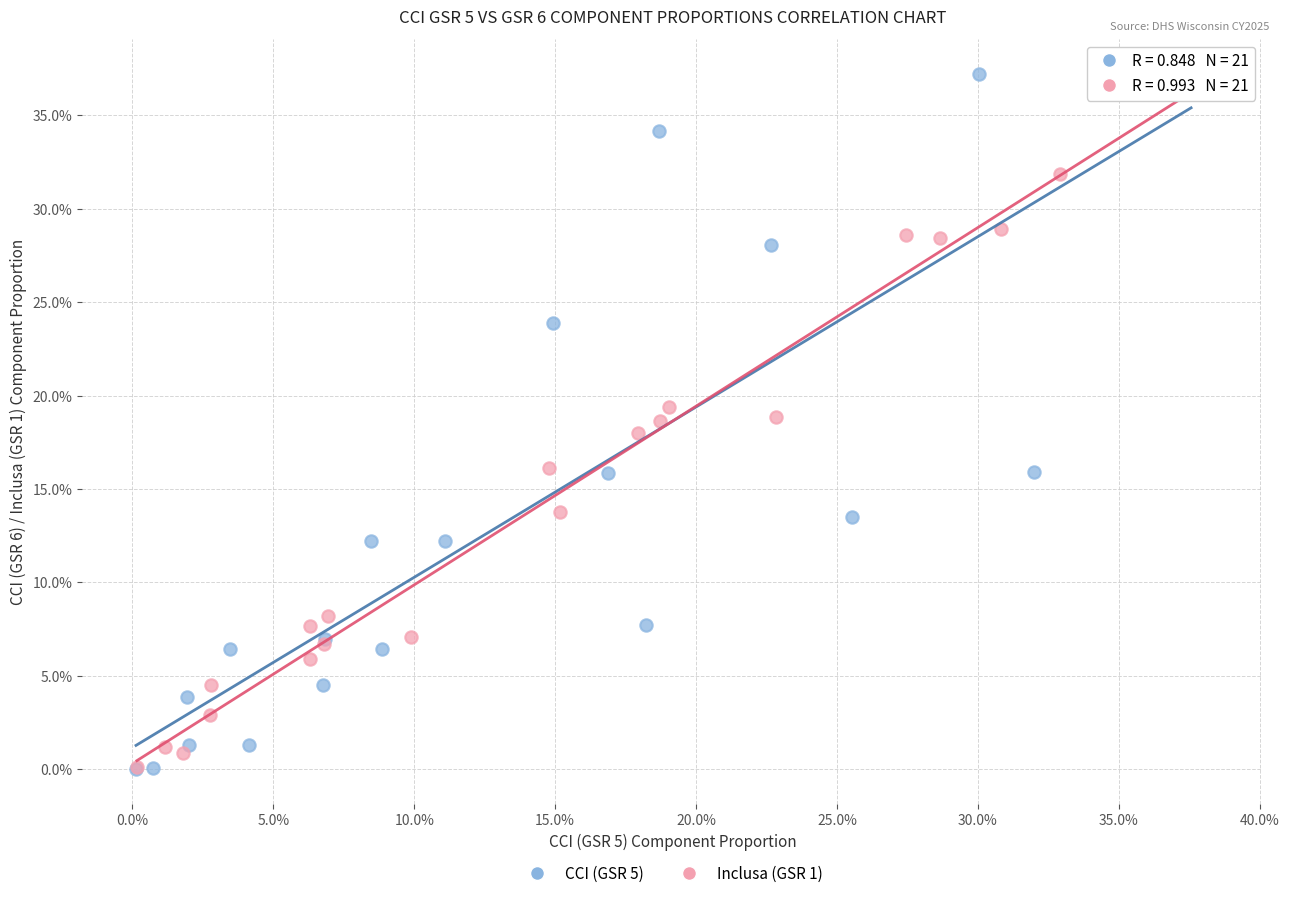

What are all the series names shown in the legend?

CCI (GSR 5), Inclusa (GSR 1)